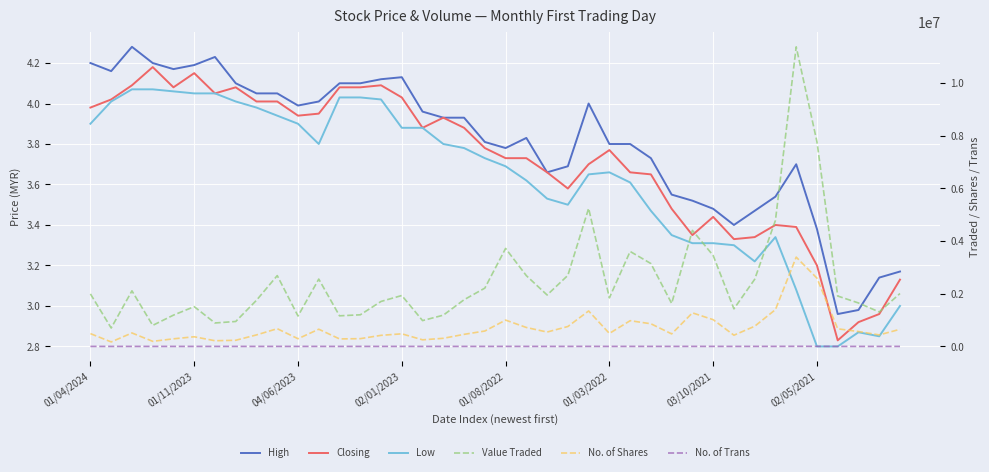

How many interior local peaks does the Value Traded series have?

10